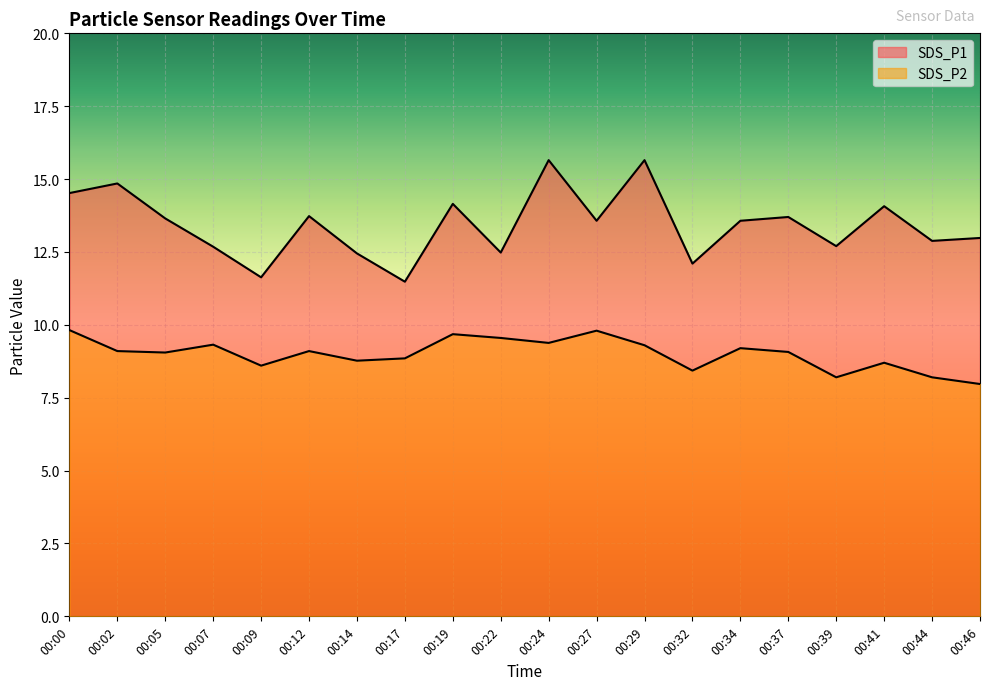

What is the minimum value shown in the chart?

8.0